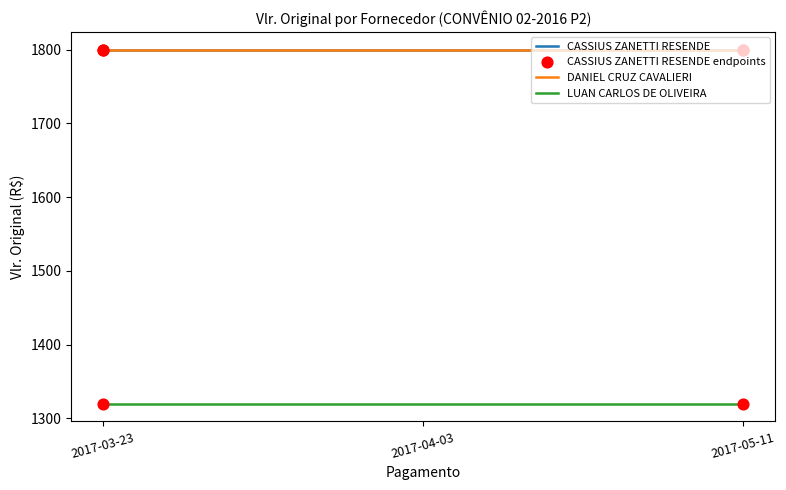

Does the chart have visible grid lines?

No